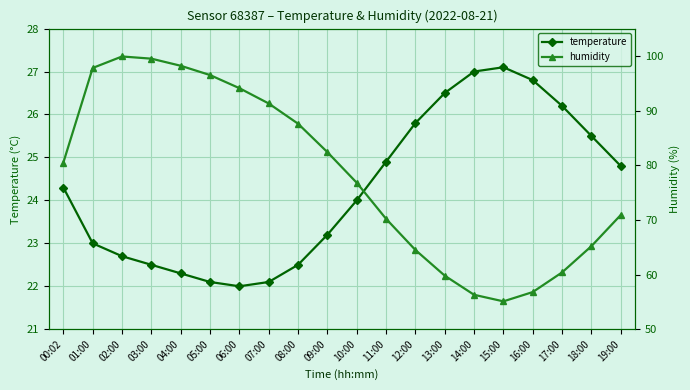

How many interior local valleys does the temperature series have?

1